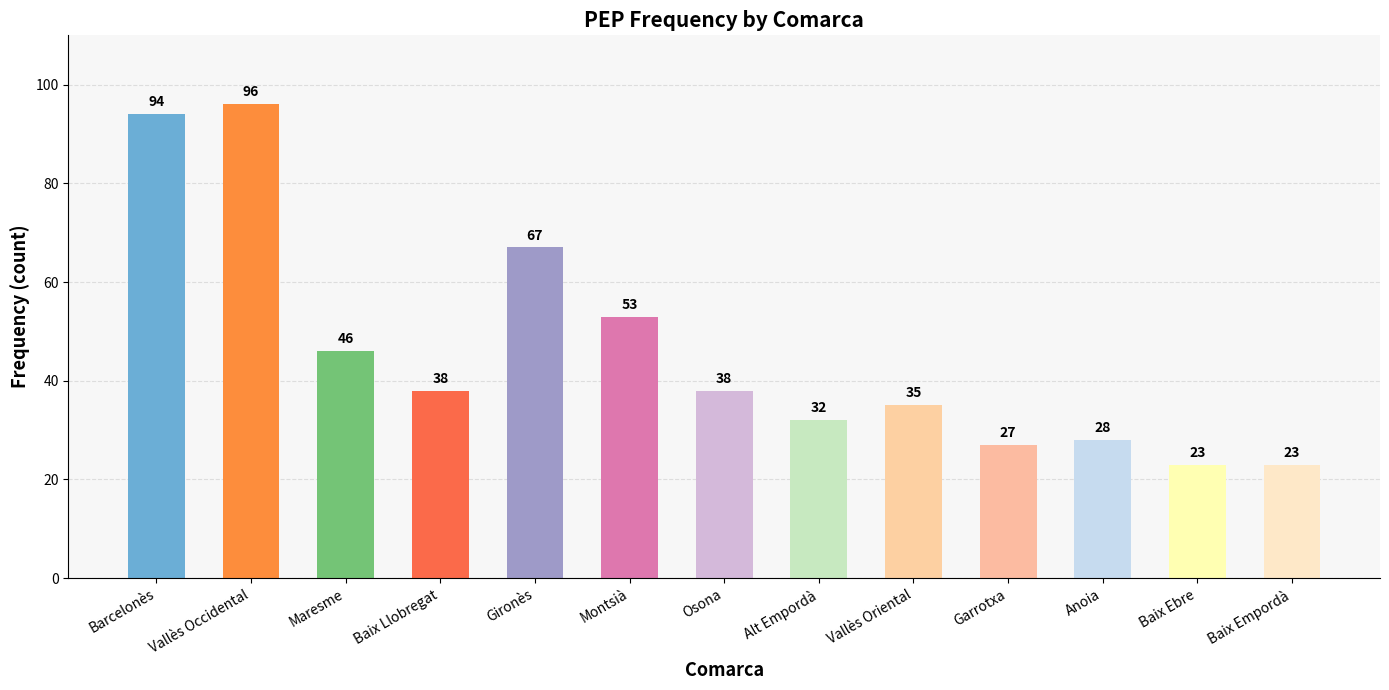

What is the greatest value displayed?

96